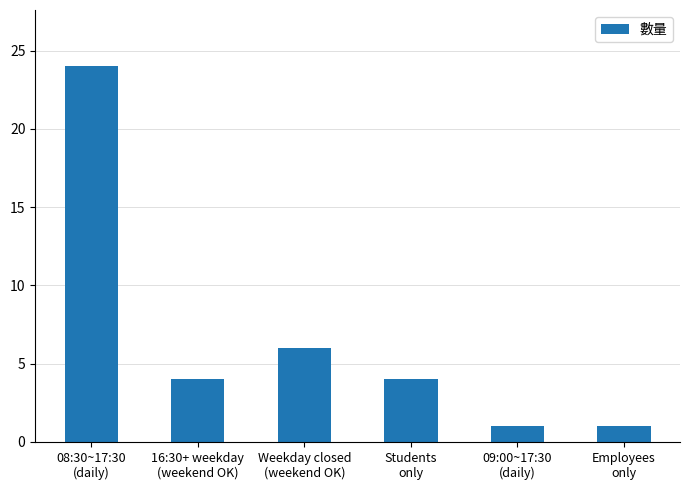

What is the maximum value shown in the chart?

24